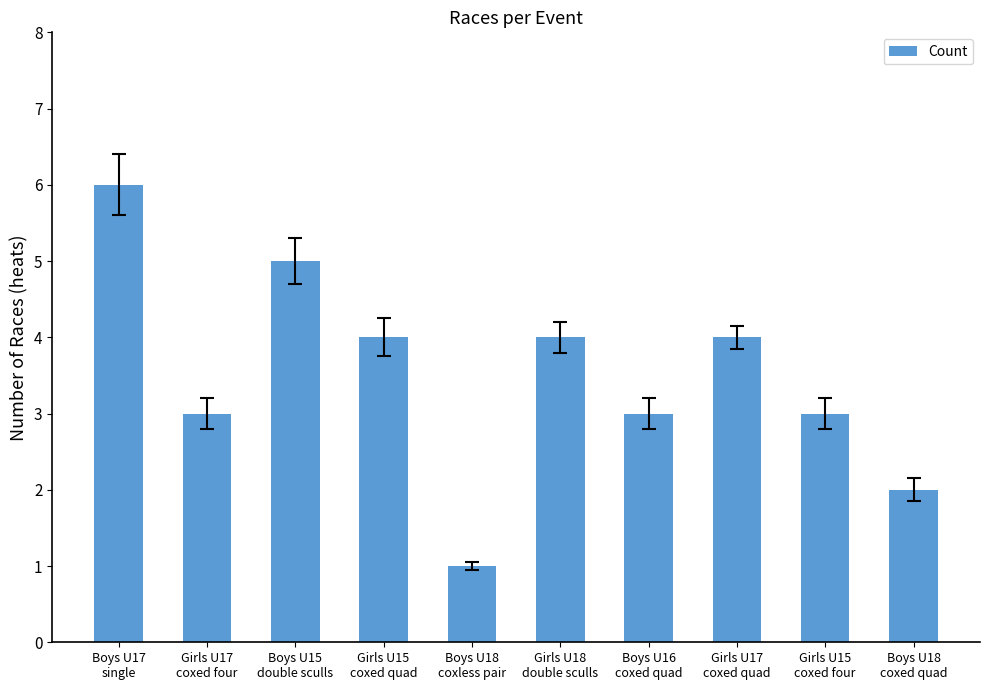

Reading left to right, what are all the values shown in this chart?

6	3	5	4	1	4	3	4	3	2